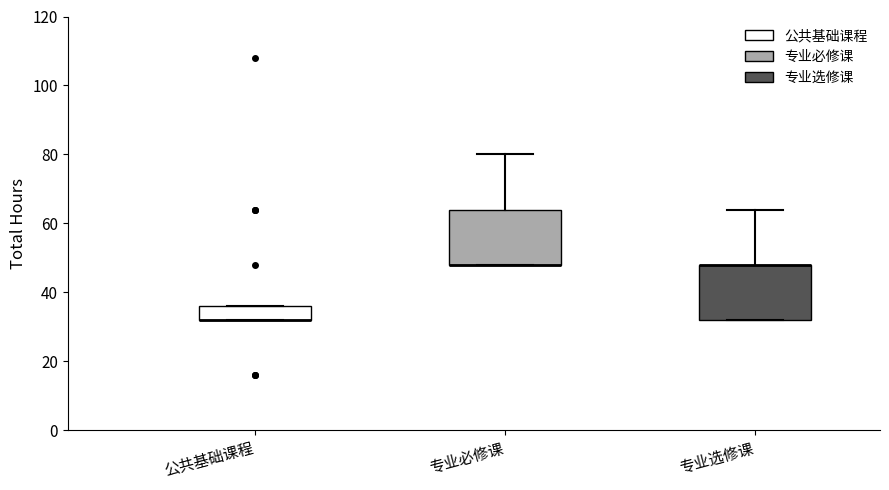

Reading left to right, read every box against the y-axis: the position of its median line, the range the box covers, and the ends of its whiskers. The values are not printed on the chart, so give them approximately, as read against the axis.

公共基础课程: median 32 (drawn on the box's lower edge), box 32 to 36, whiskers 32 to 36
专业必修课: median 48 (drawn on the box's lower edge), box 48 to 64, whiskers 48 to 80
专业选修课: median 48 (drawn on the box's upper edge), box 32 to 48, whiskers 32 to 64